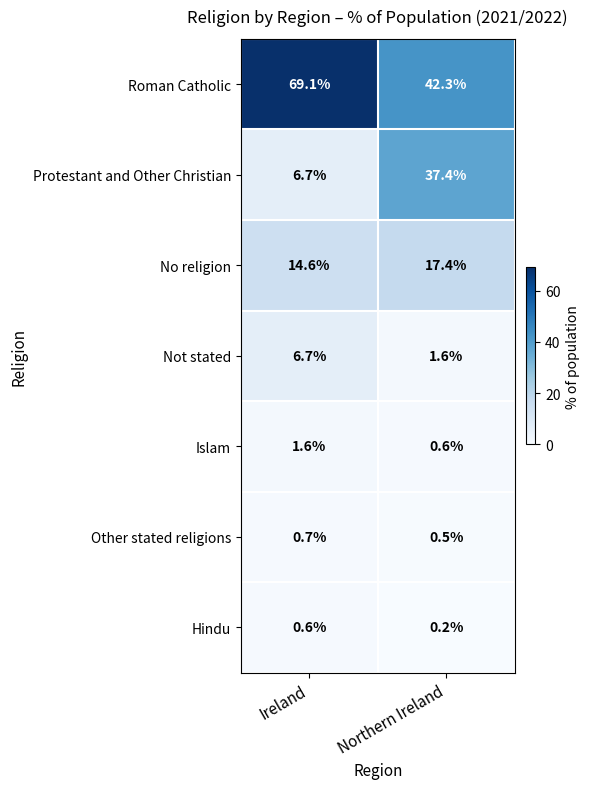

Which series has the largest range (max minus min)?

Protestant and Other Christian